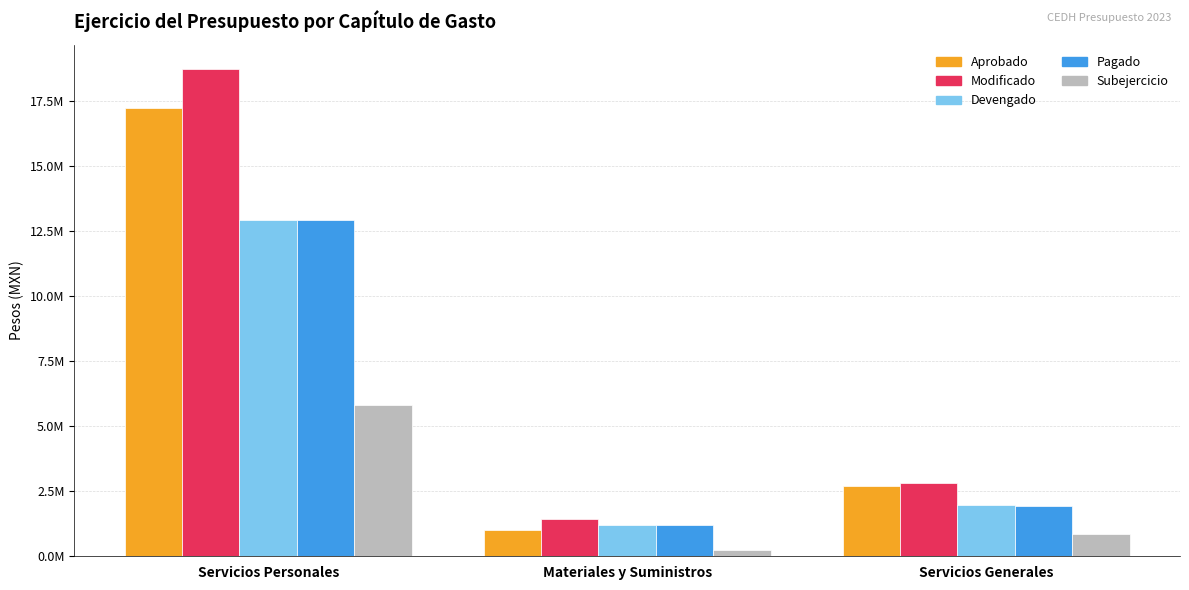

What are all the series names shown in the legend?

Aprobado, Modificado, Devengado, Pagado, Subejercicio